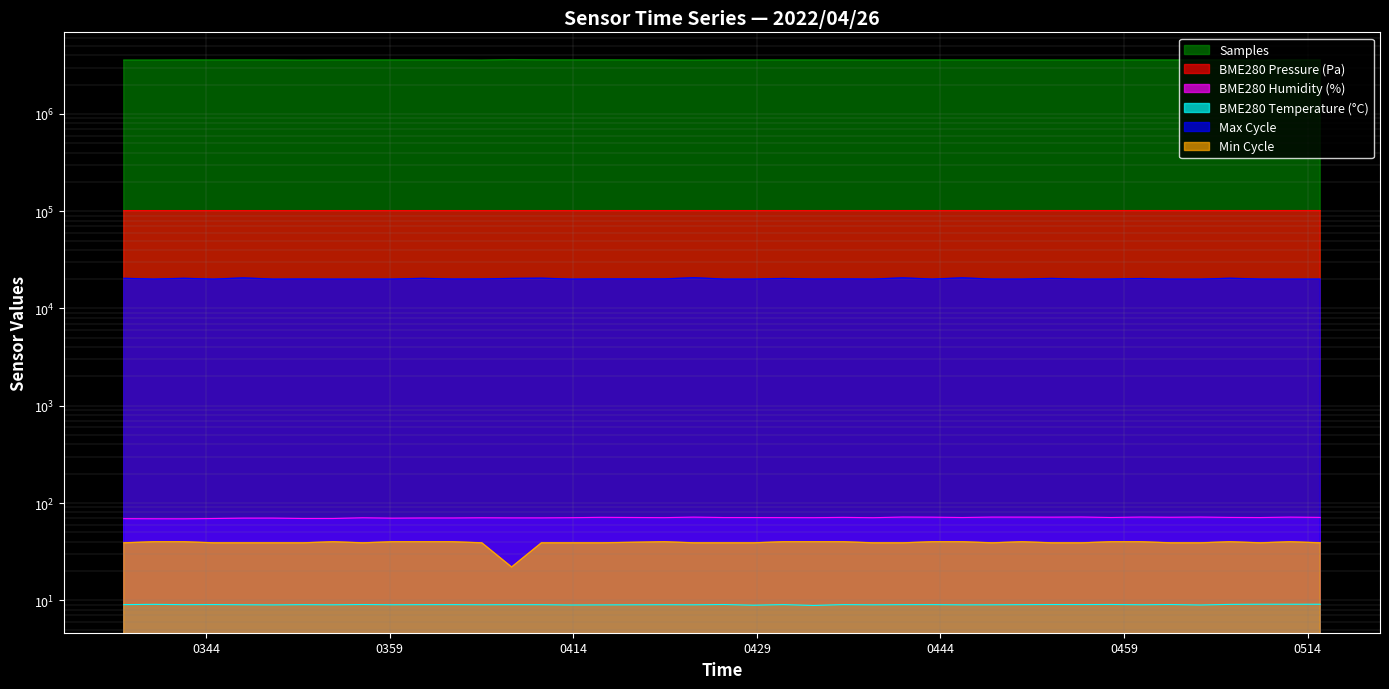

At 0359, list the series in order from smallest to largest.

BME280_temperature, Min_cycle, BME280_humidity, Max_cycle, BME280_pressure, Samples